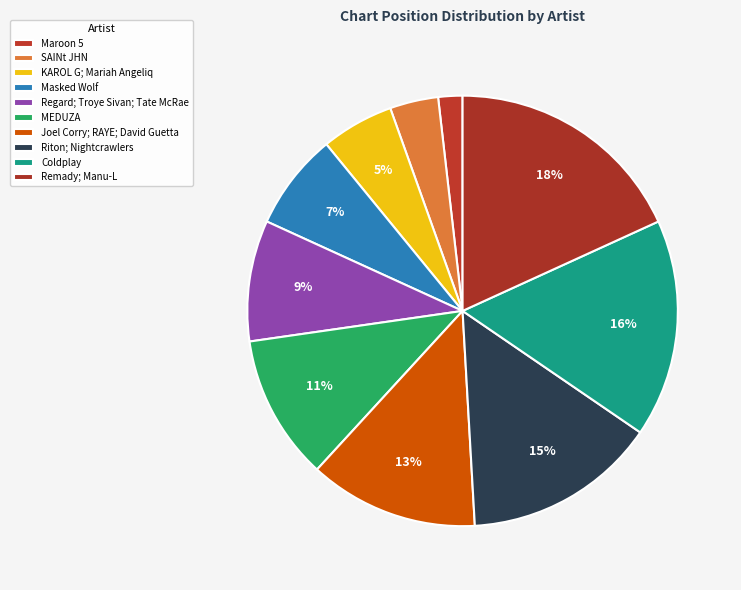

How many slices are in this pie chart?

10